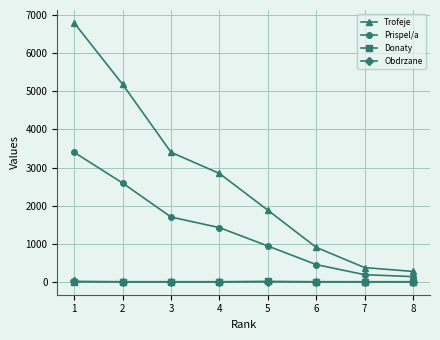

The value of Trofeje at 5 is 664. True or false?

False